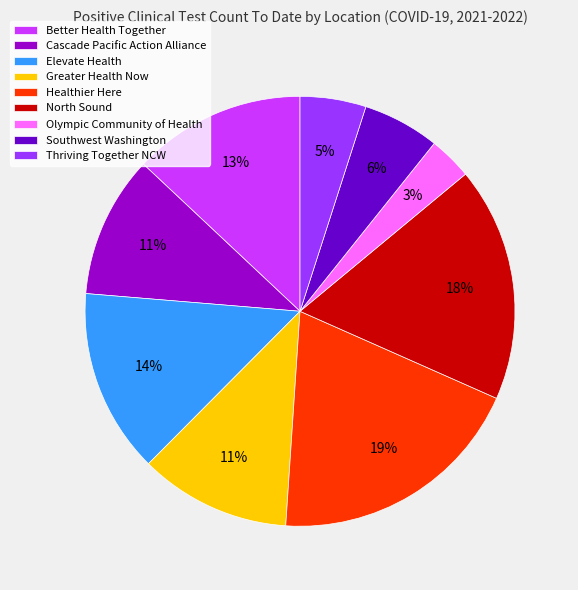

Which category has the smallest portion of the pie?

Olympic Community of Health